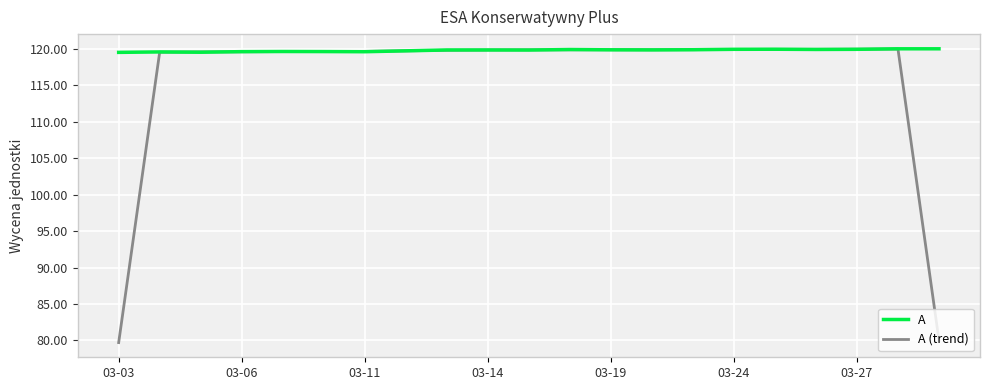

Rank the series by their average value, from lowest to highest.

A (trend), A